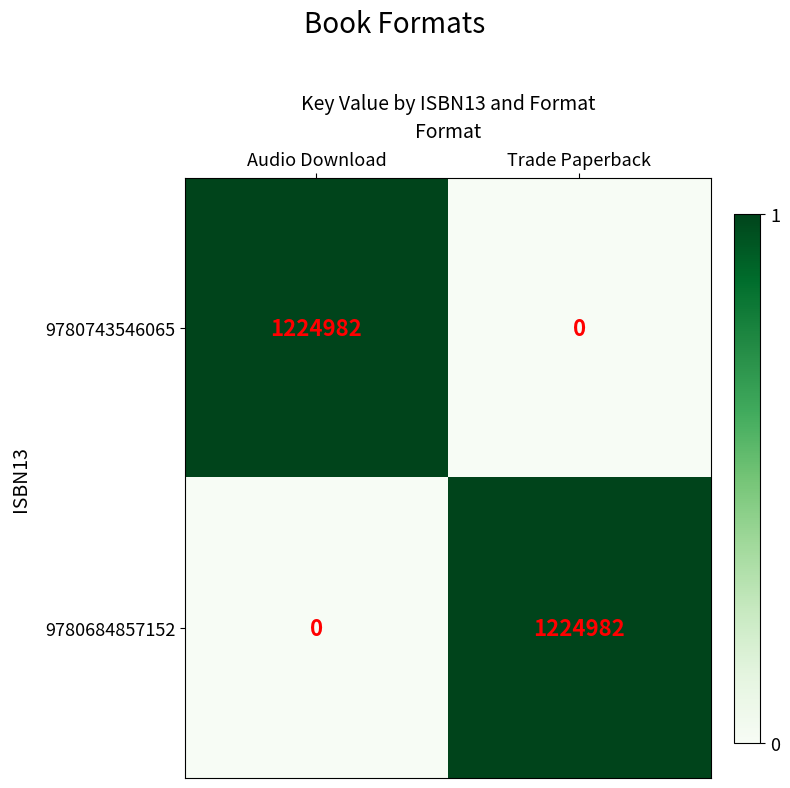

Reading right to left, what are all the values shown in this chart?

9780743546065: 0	1224982
9780684857152: 1224982	0